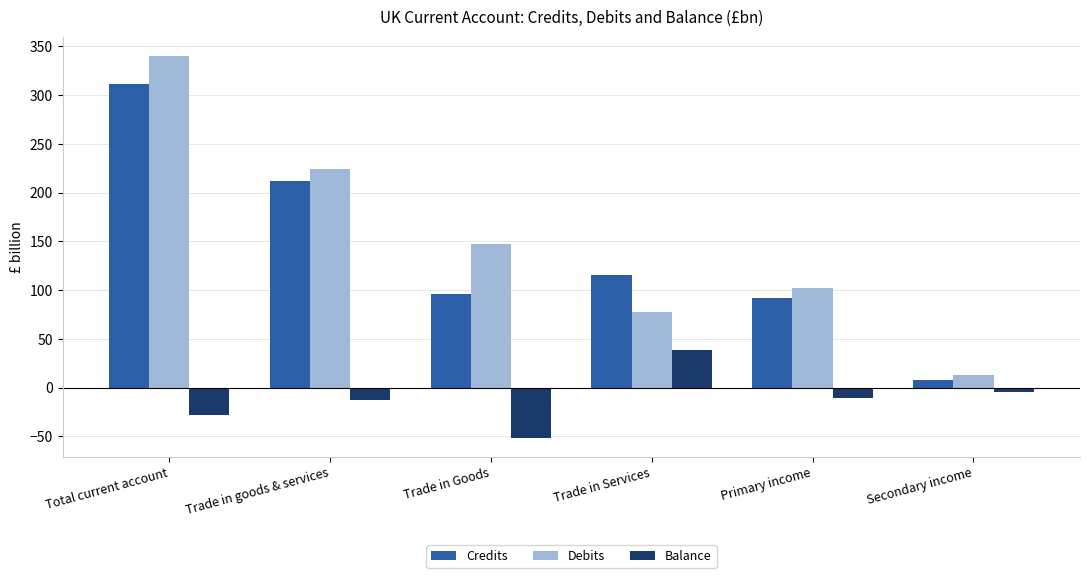

How many bars are there in total?

18